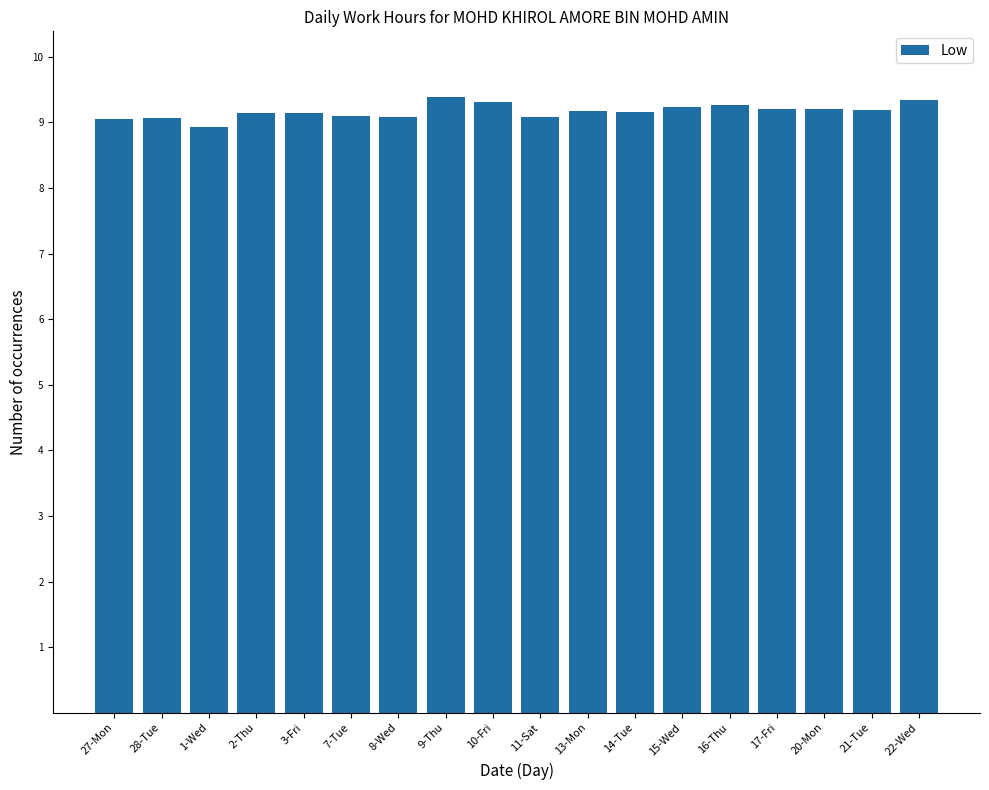

What is the maximum value shown in the chart?

9.4